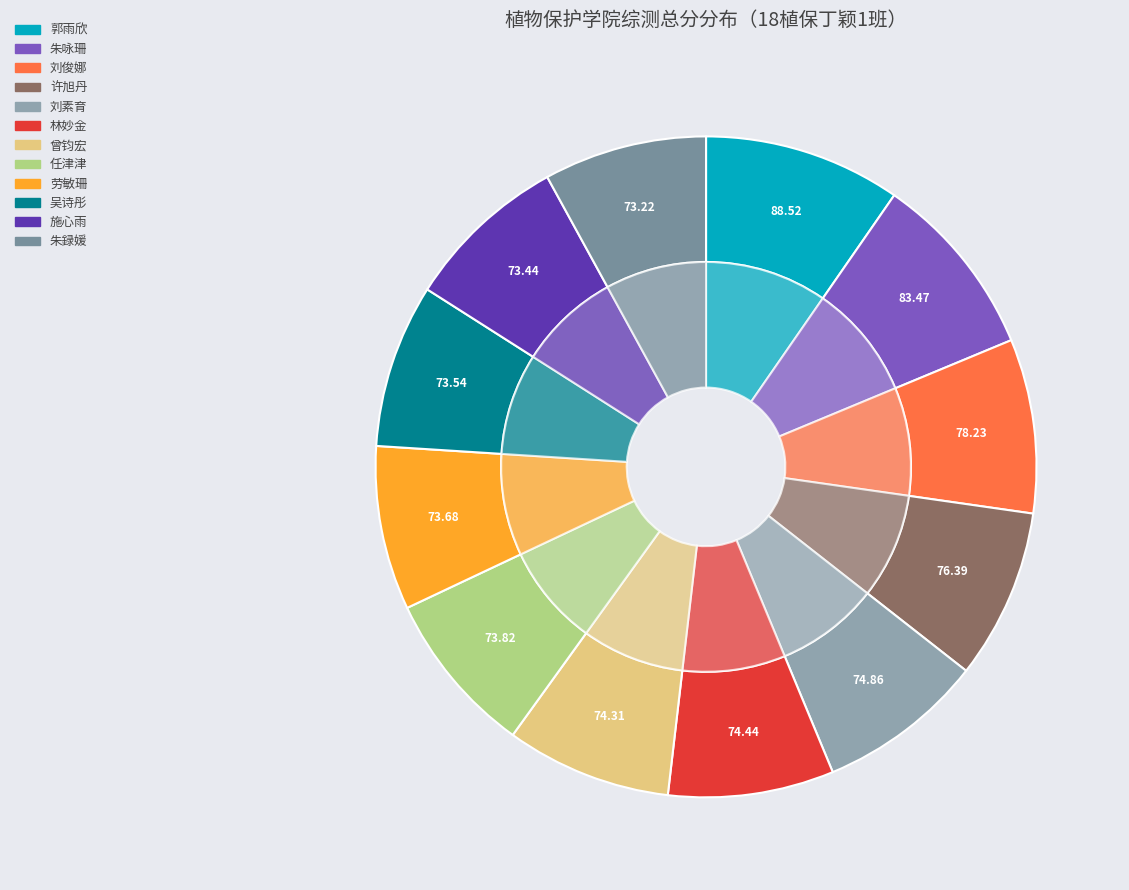

Does any single category account for the majority?

No